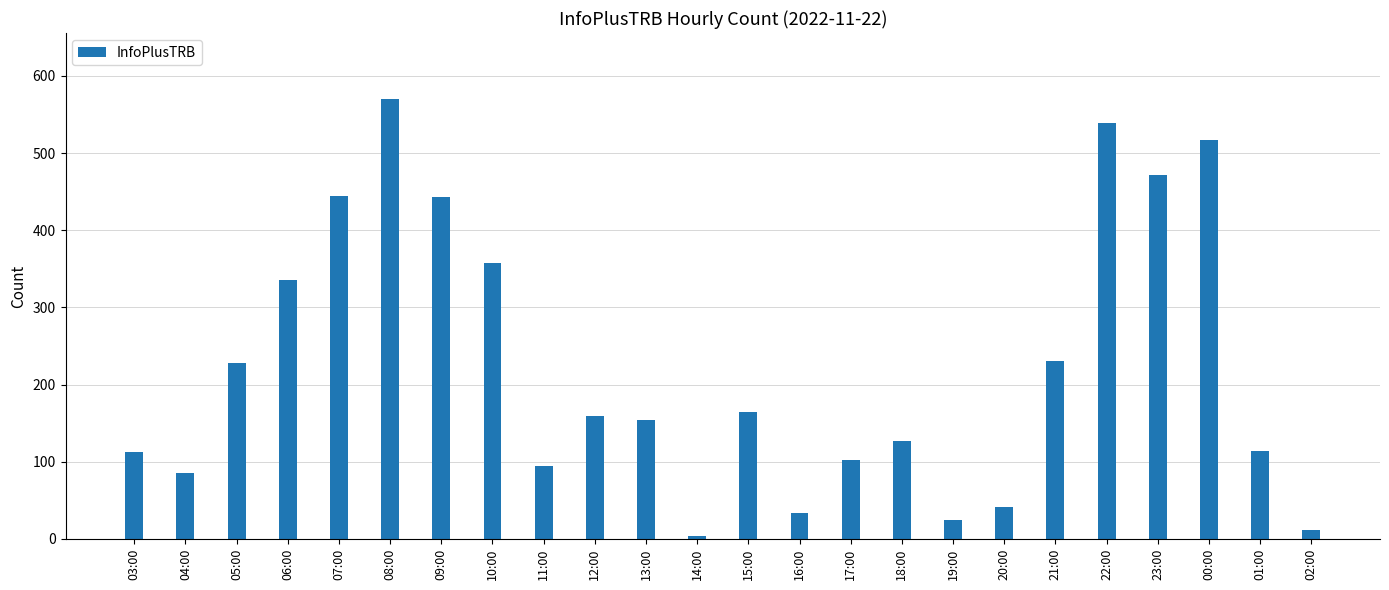

How many values are below 159?

12